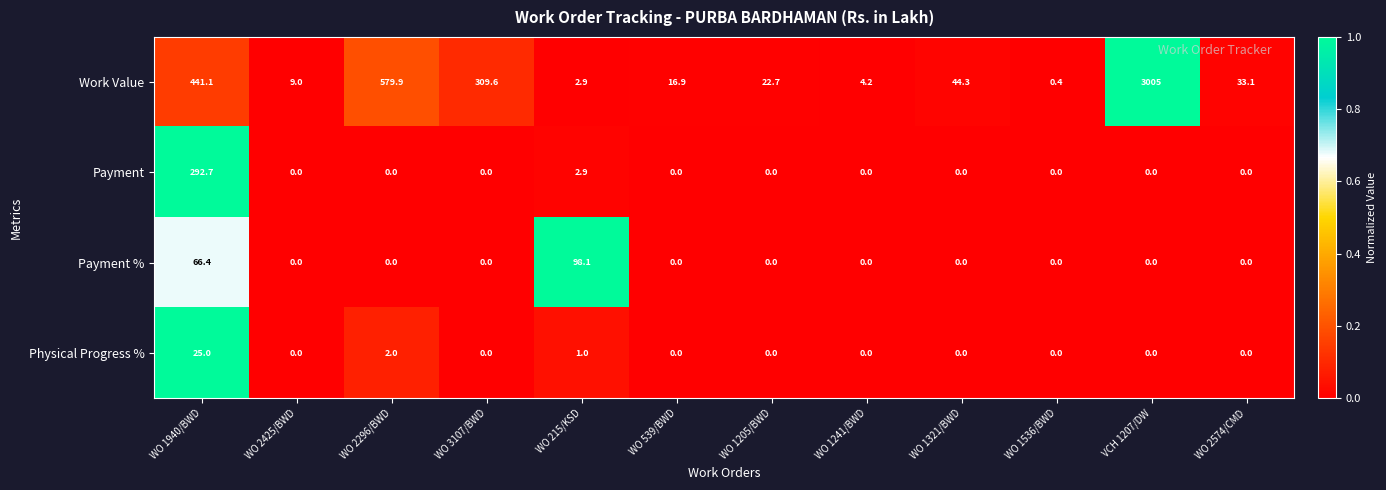

What is the maximum value shown in the chart?

3005.0